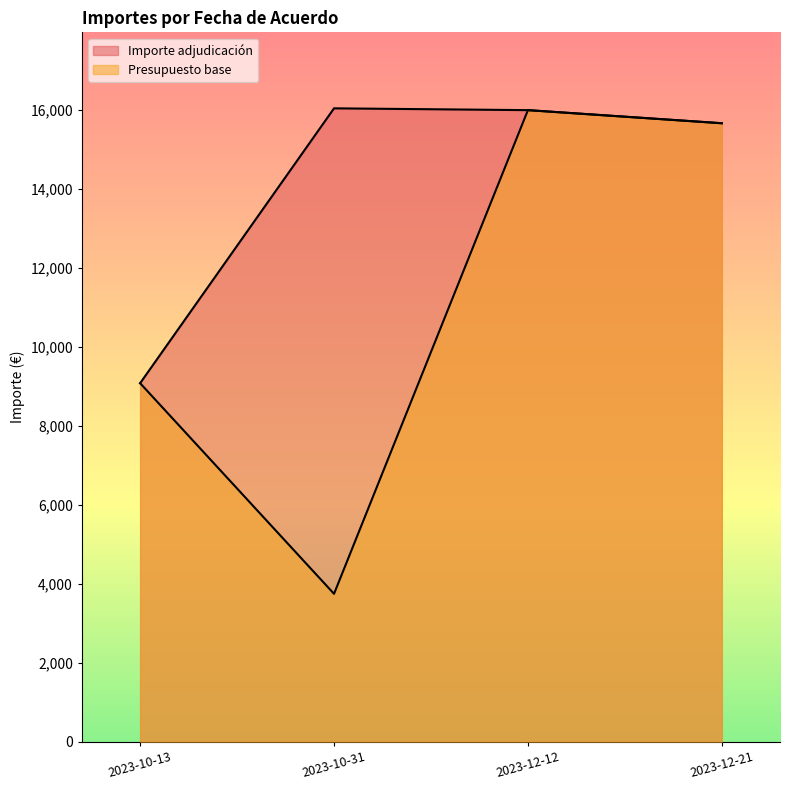

Reading left to right, extract all data points from this chart.

Importe adjudicación: 2023-10-13=9080.0	2023-10-31=16042.4	2023-12-12=15996.5	2023-12-21=15664.8
Presupuesto base: 2023-10-13=9080.0	2023-10-31=3745.0	2023-12-12=15996.5	2023-12-21=15664.8